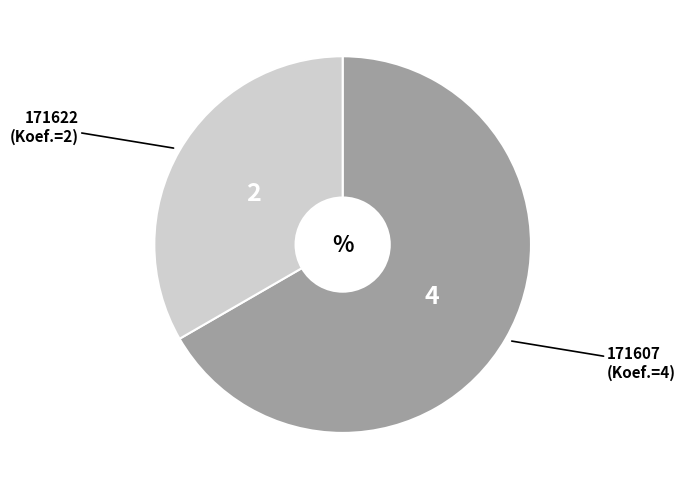

Does any single category account for the majority?

Yes